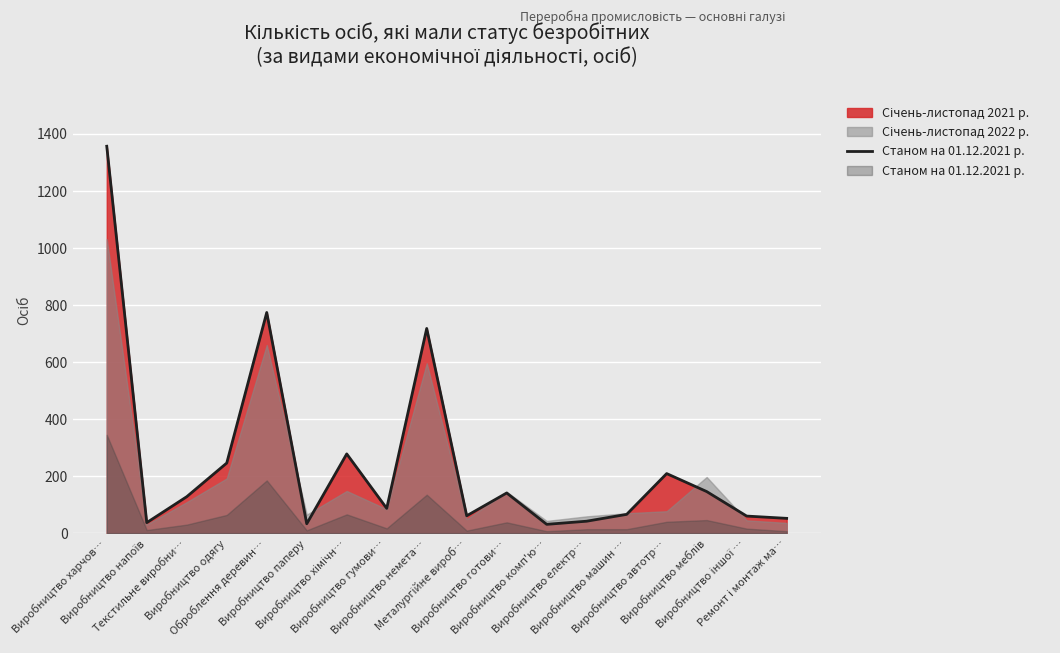

How many lines are shown in the chart?

3